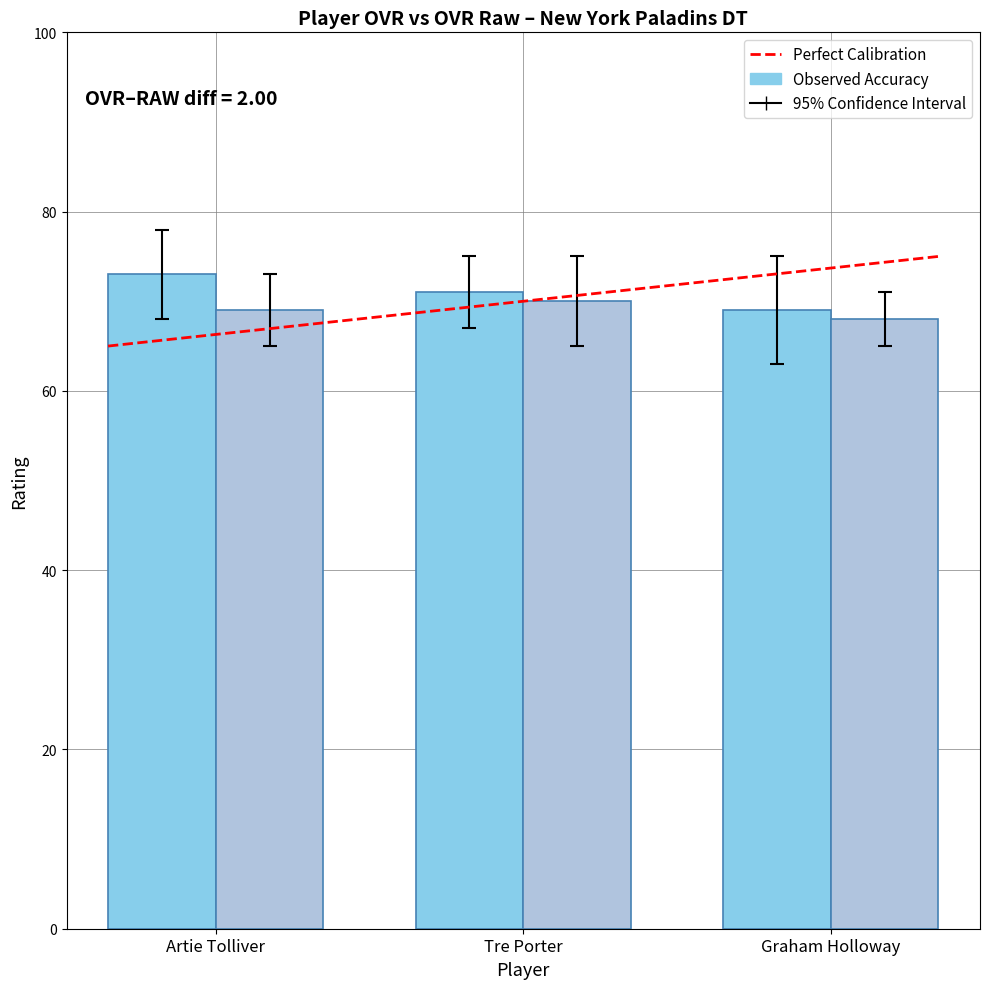

What is the label of the 3rd bar from the right?

Artie Tolliver